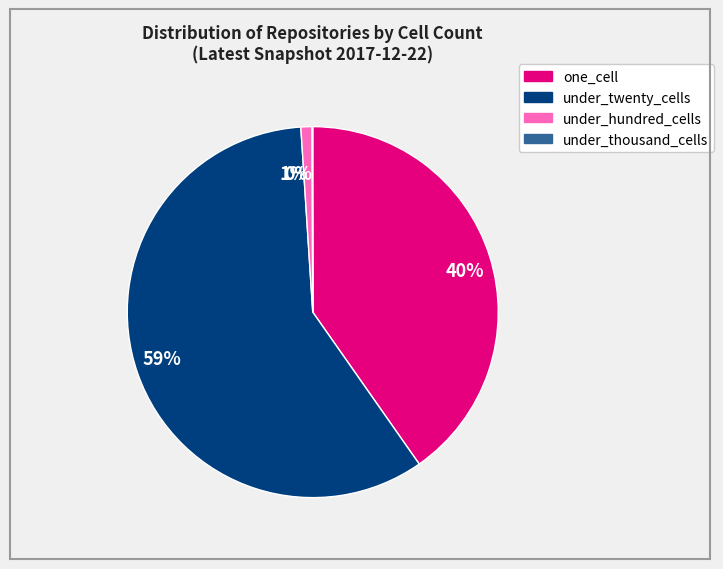

To the nearest percent, what is the average slice percentage?

25%